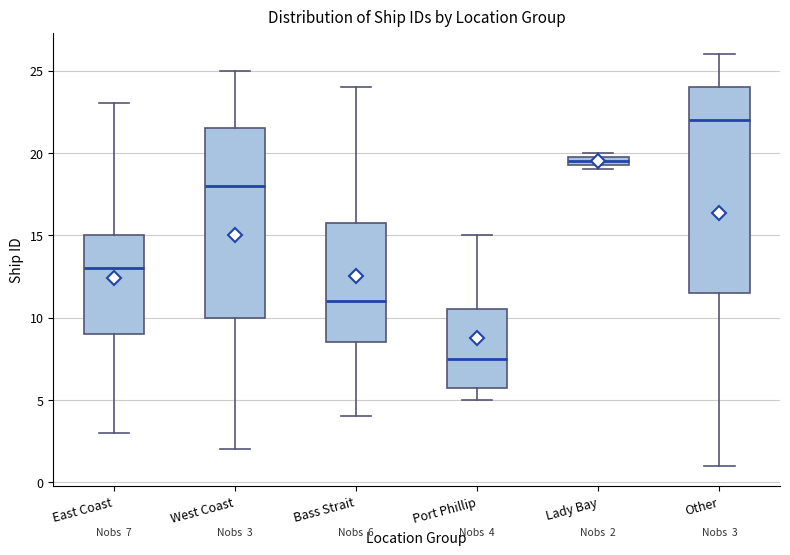

Which box is the tallest, from its lower edge to its upper edge?

Other